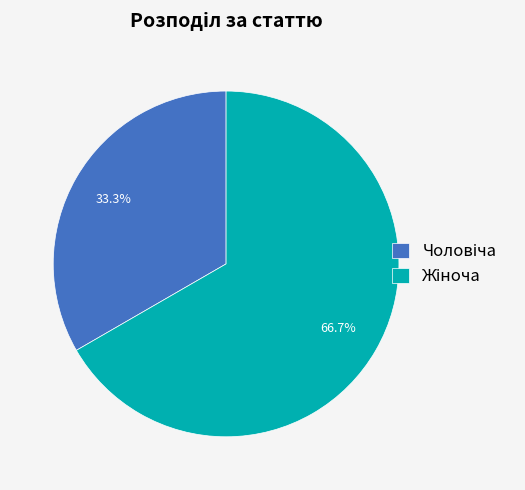

How many segments does this pie chart have?

2